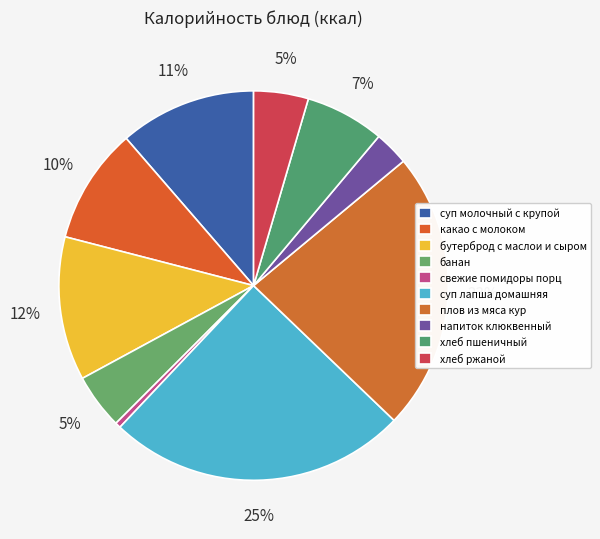

Which slice is the smallest?

свежие помидоры порц